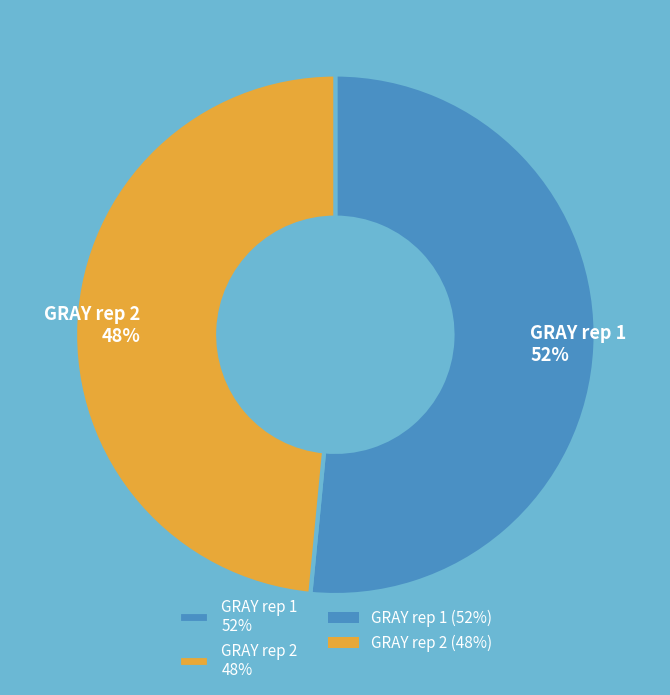

To the nearest percent, what portion does GRAY rep 2 represent?

48%